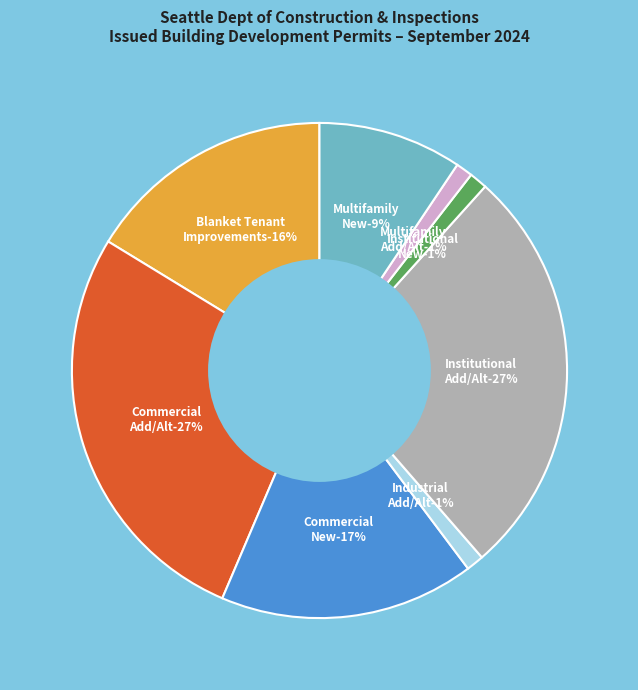

Approximately how many times larger is the value at Construction Permit-Multifamily-New compared to Construction Permit-Commercial-New?

0.6